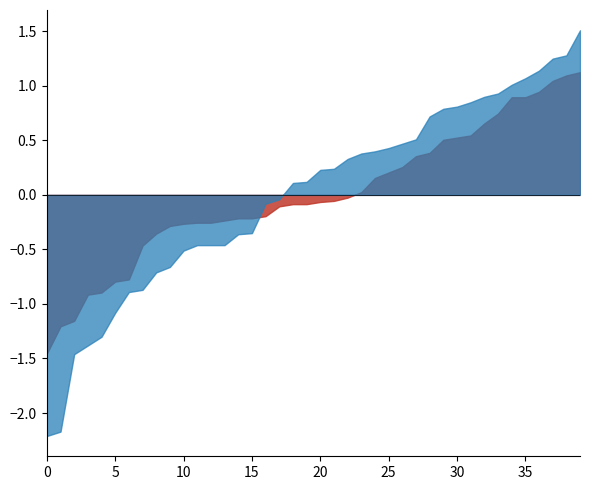

What are all the series names shown in the legend?

waterArea, origWaterArea